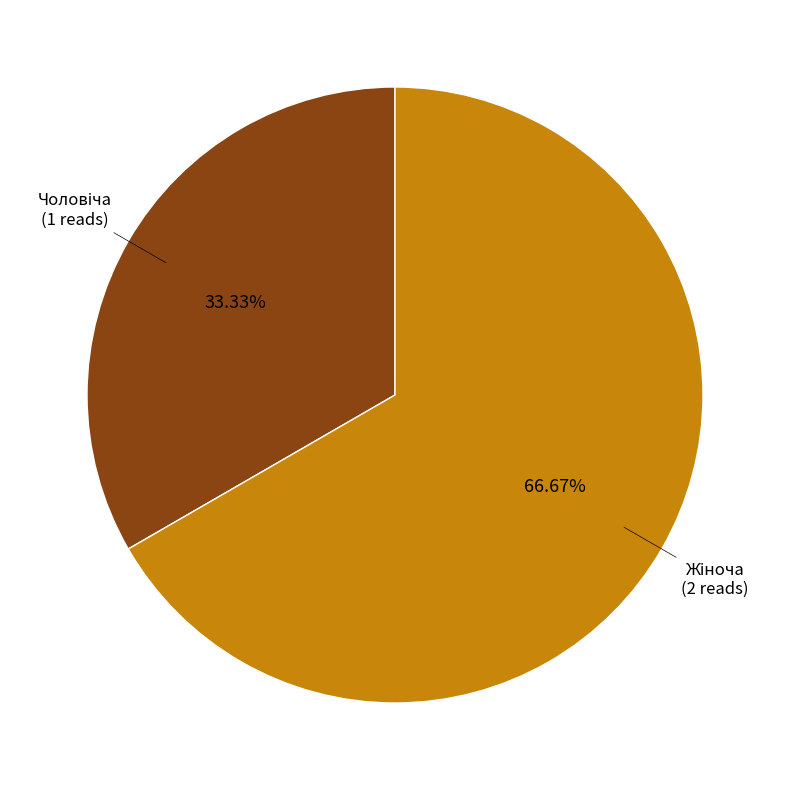

How many segments does this pie chart have?

2